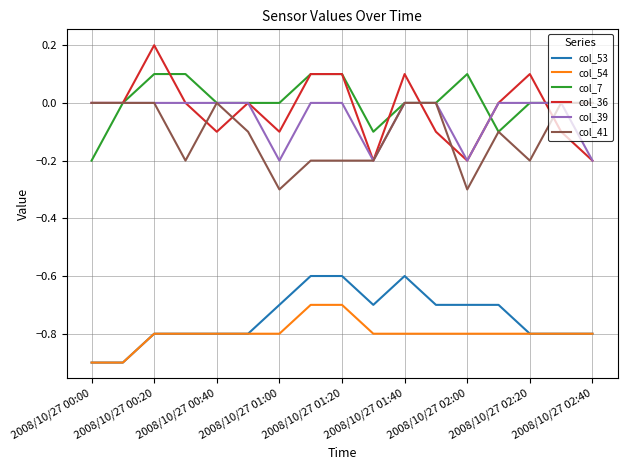

Which series has the largest range (max minus min)?

col_36